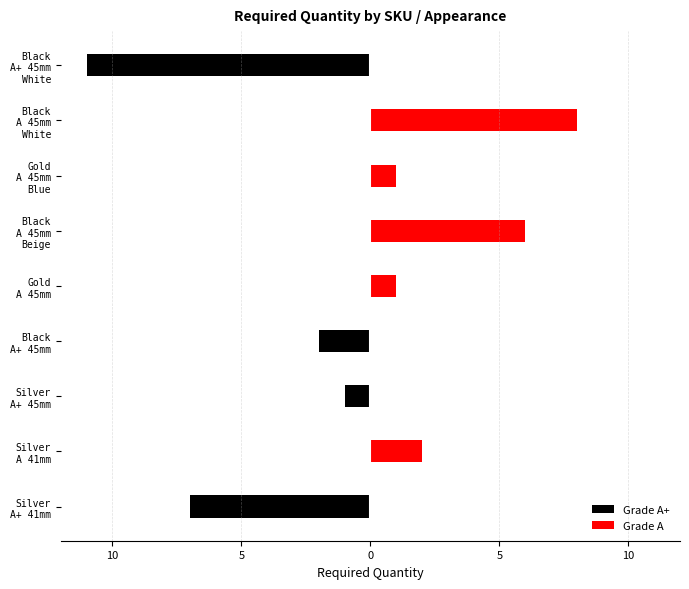

Is it true that Grade A+ equals -12 at Silver A+ 41mm?

False